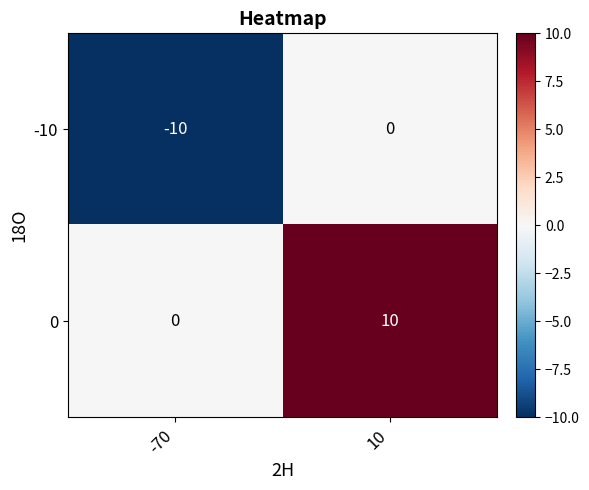

The 0 series shows 5 at -70. True or false?

False